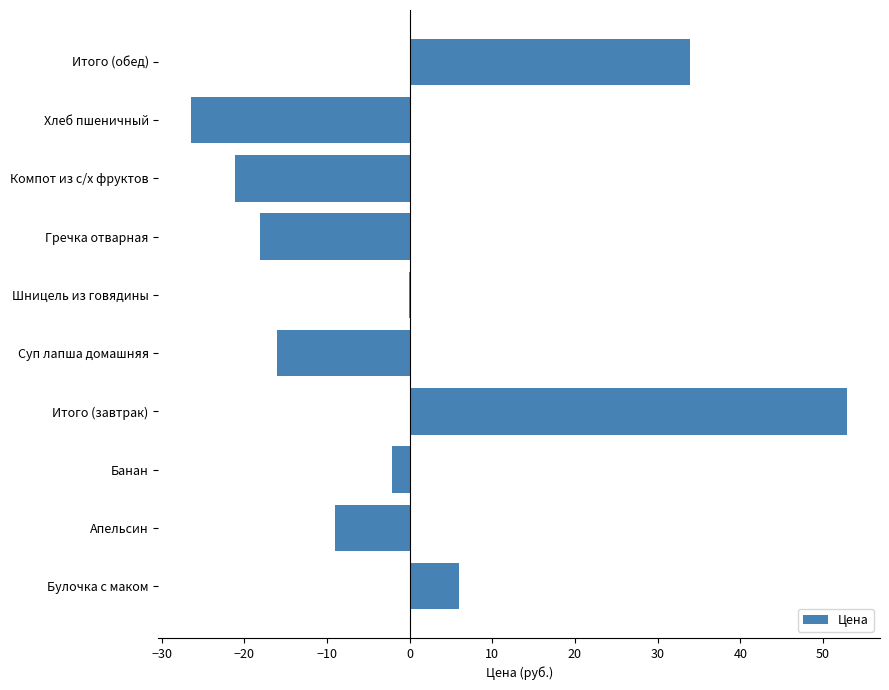

What is the sum of the values at Булочка с маком and Гречка отварная?

-12.1